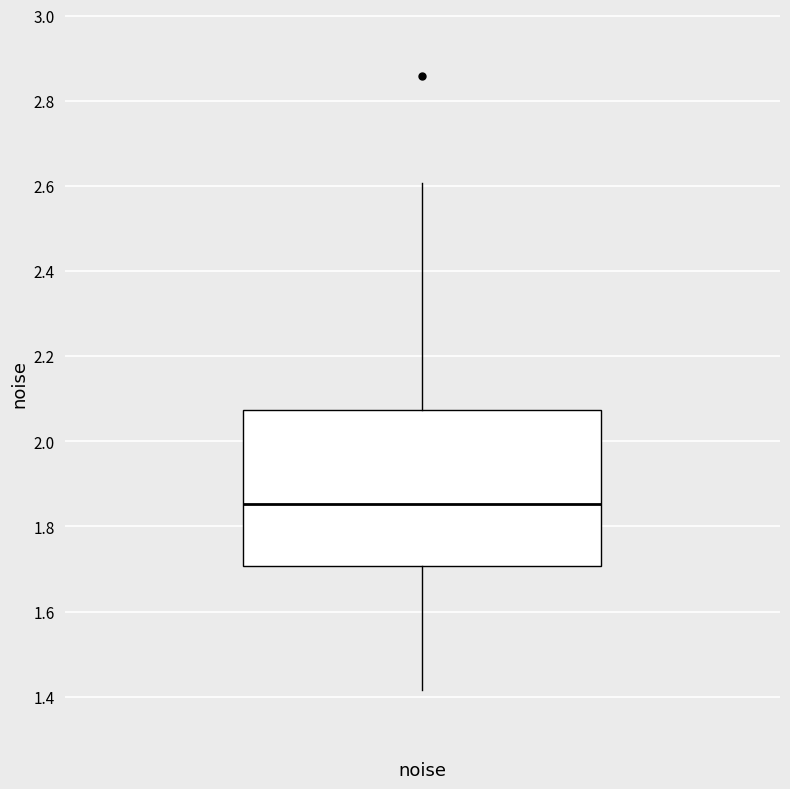

Read this box plot against the y-axis: the position of the median line, the range covered by the box, and the ends of both whiskers. The values are not printed on the chart, so give them approximately, as read against the axis.

median 1.86, box 1.70 to 2.08, whiskers 1.42 to 2.60